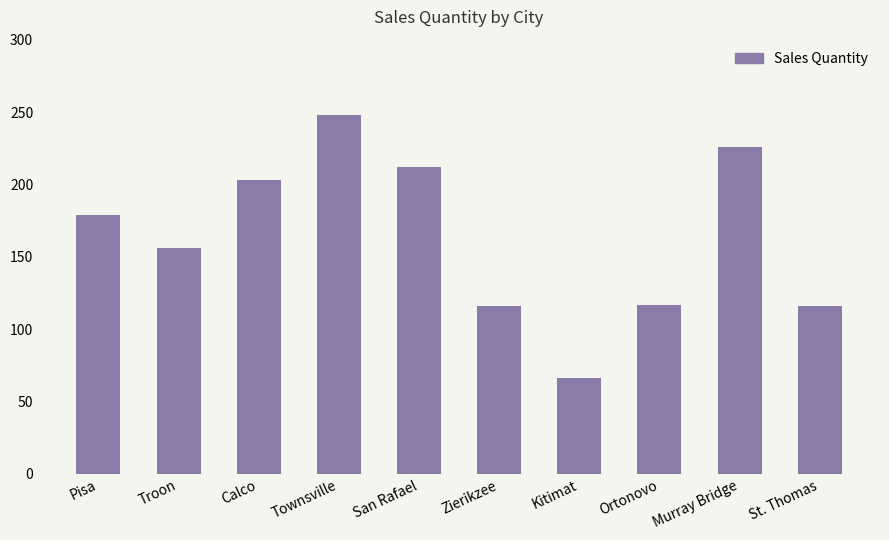

Is it true that the value at San Rafael is 331?

False